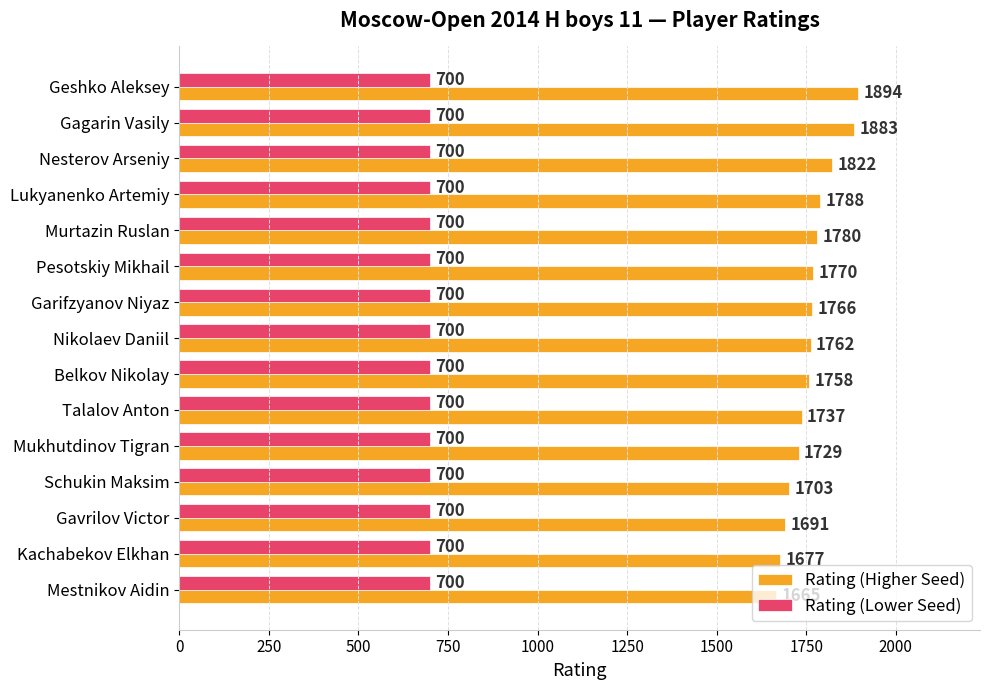

Which series has the largest range (max minus min)?

Rating (Higher Seed)